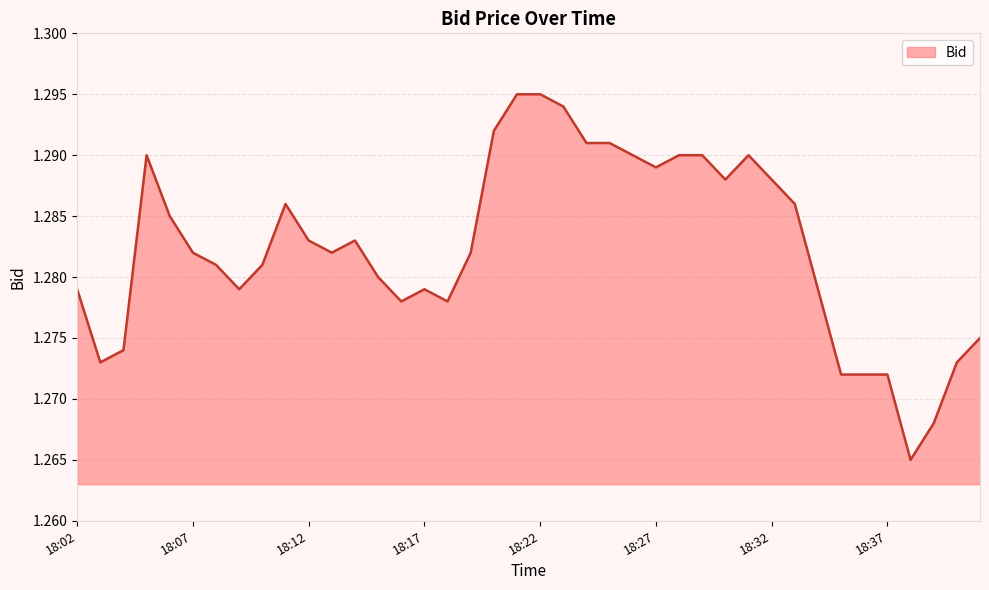

How many lines are shown in the chart?

1